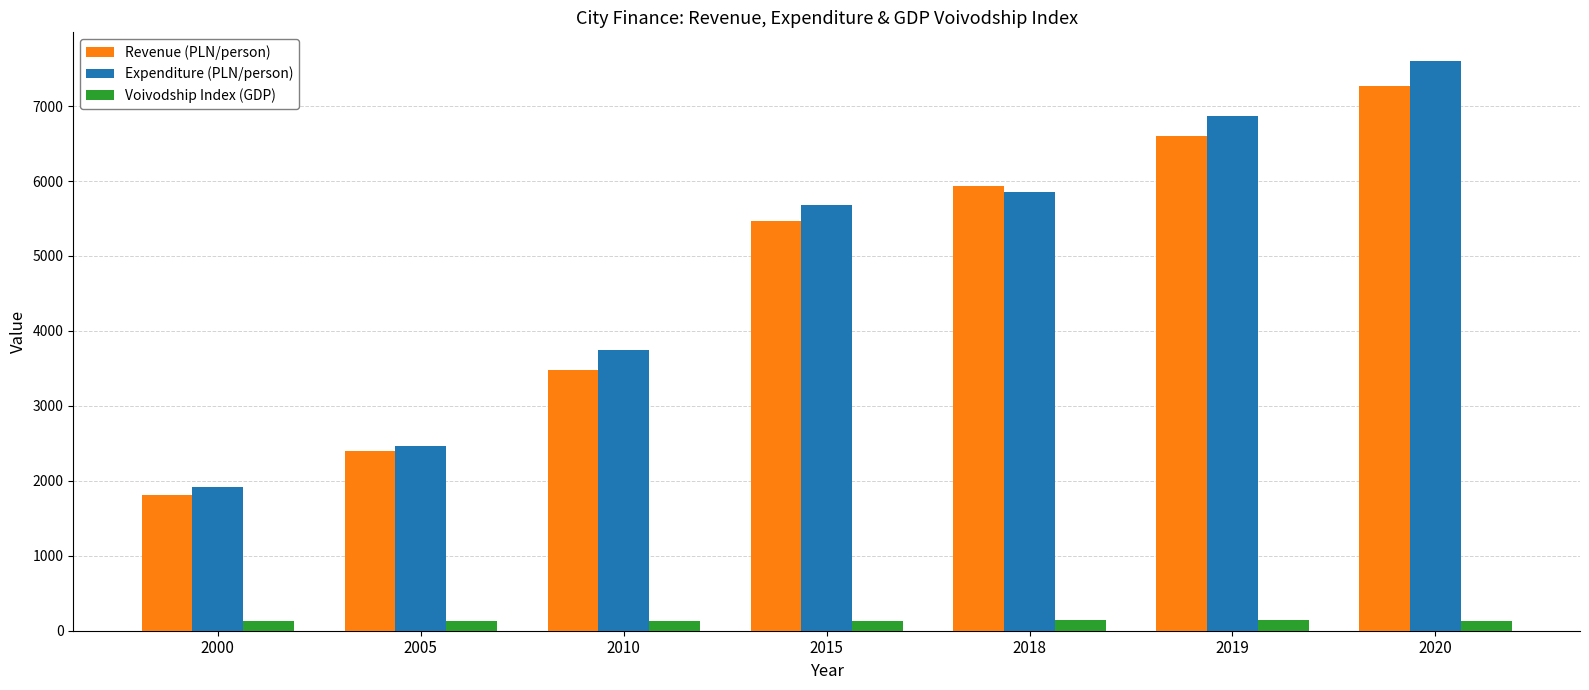

Is it true that Voivodship Index (GDP) equals 133.3 at 2015?

True